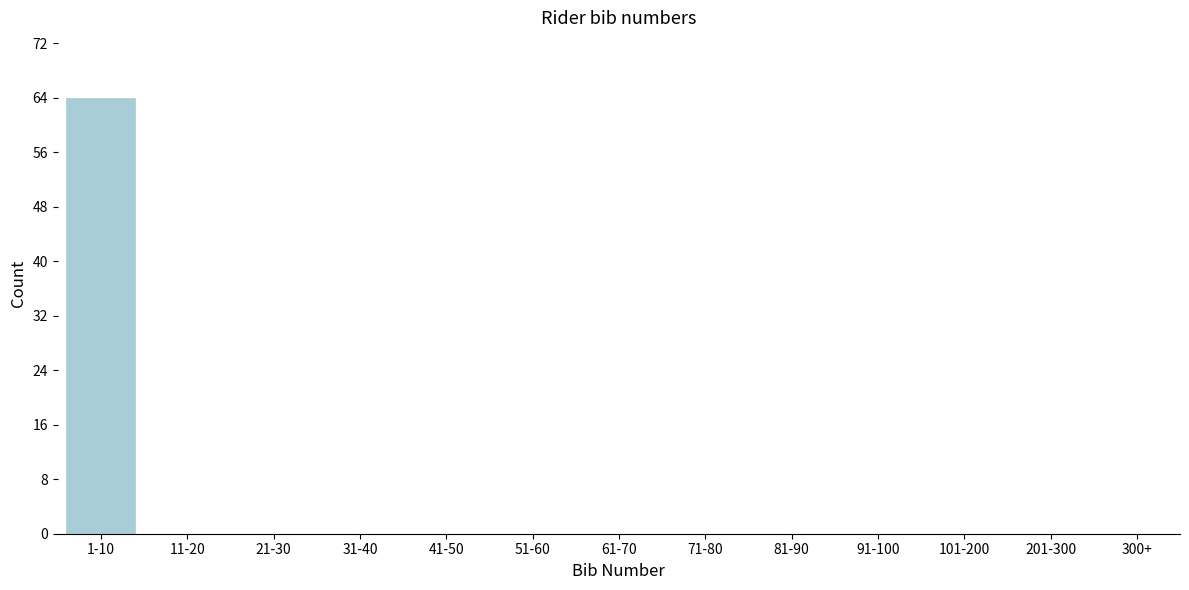

Reading right to left, transcribe all the data shown in this chart.

300+=0	201-300=0	101-200=0	91-100=0	81-90=0	71-80=0	61-70=0	51-60=0	41-50=0	31-40=0	21-30=0	11-20=0	1-10=64